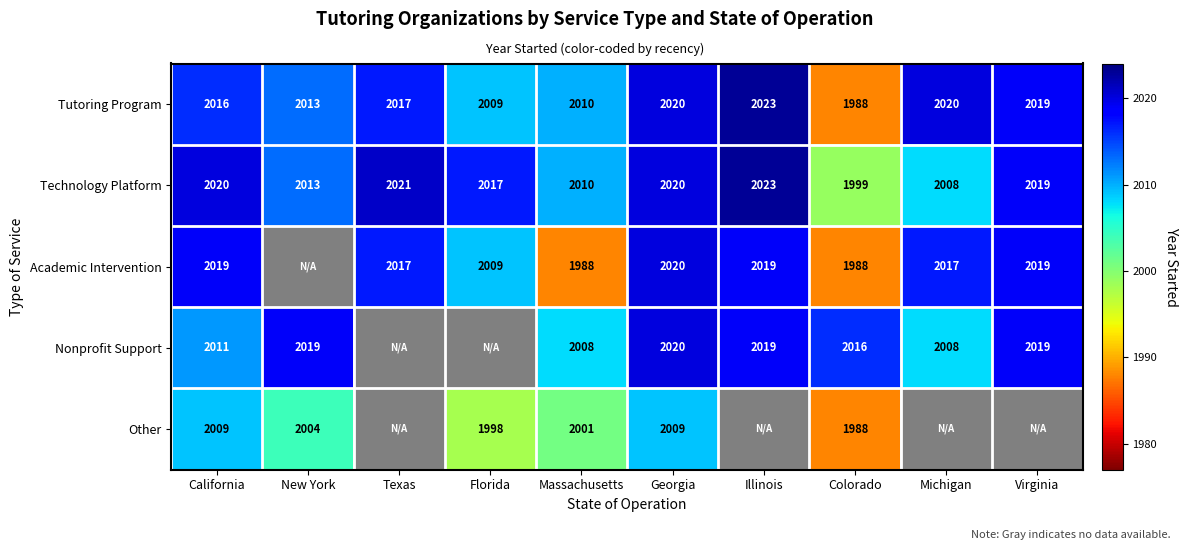

Which has a higher value, Michigan or New York?

Michigan